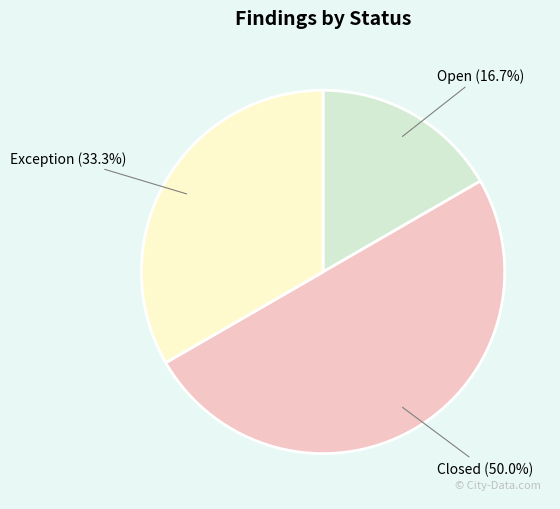

The Closed slice represents 45% of the pie. True or false?

False